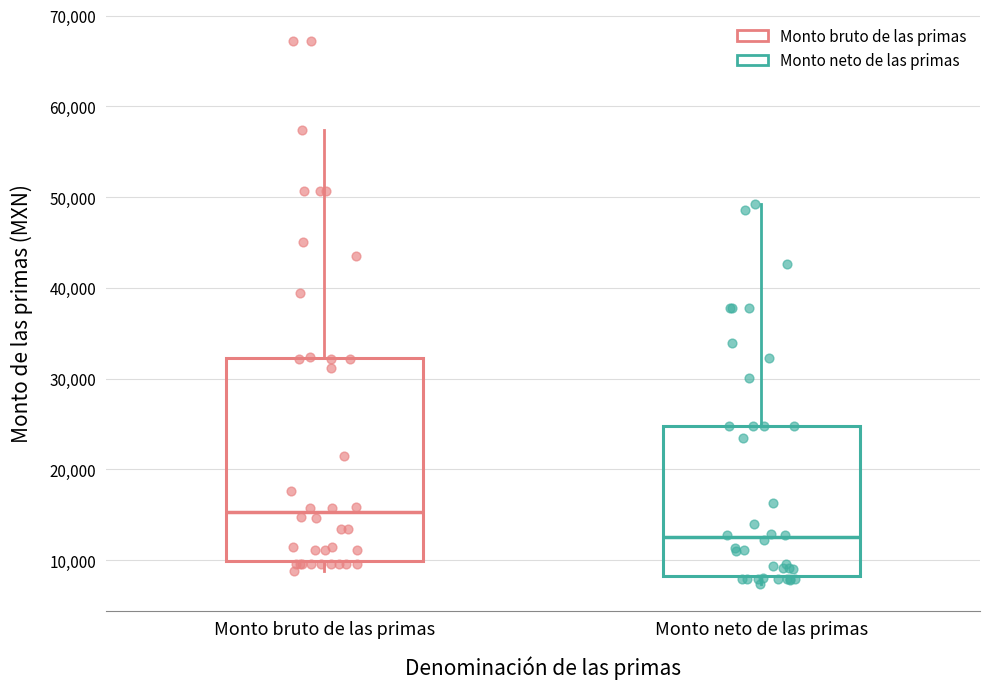

Reading left to right, transcribe this box plot: for each box, give where its median line is, the range the box spans, and where its two whiskers end, as read against the y-axis. The values are not printed on the chart, so give them approximately, as read against the axis.

Monto bruto de las primas: median 15000, box 10000 to 32000, whiskers 9000 to 57000
Monto neto de las primas: median 13000, box 8000 to 25000, whiskers 7000 to 49000